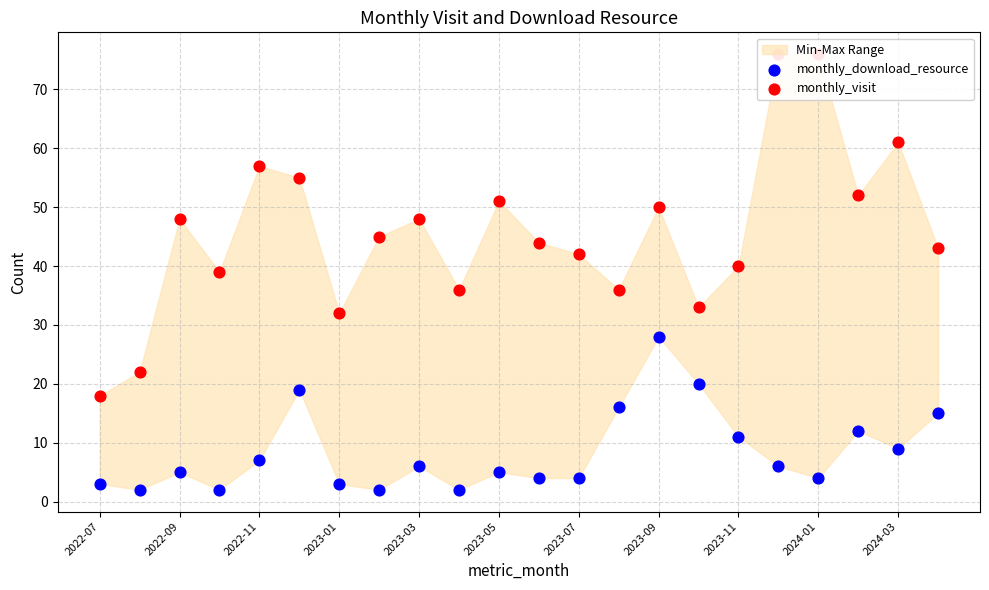

At how many categories does at least one series exceed 26?

20